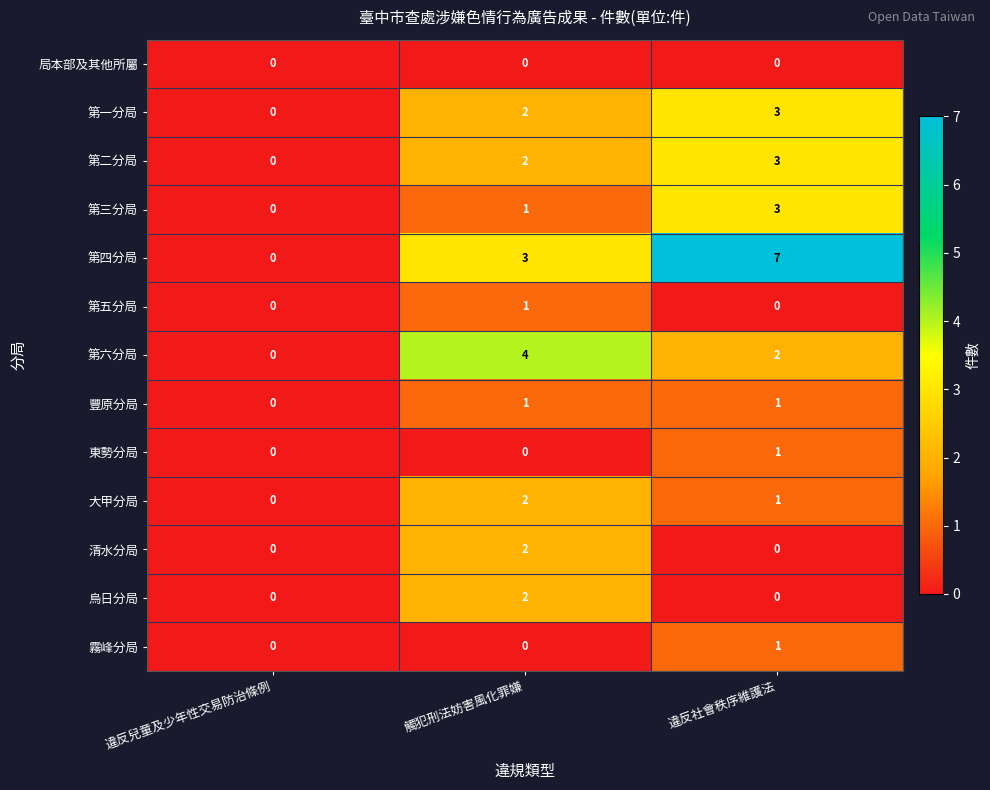

How many 東勢分局 values are between 0 and 1?

3